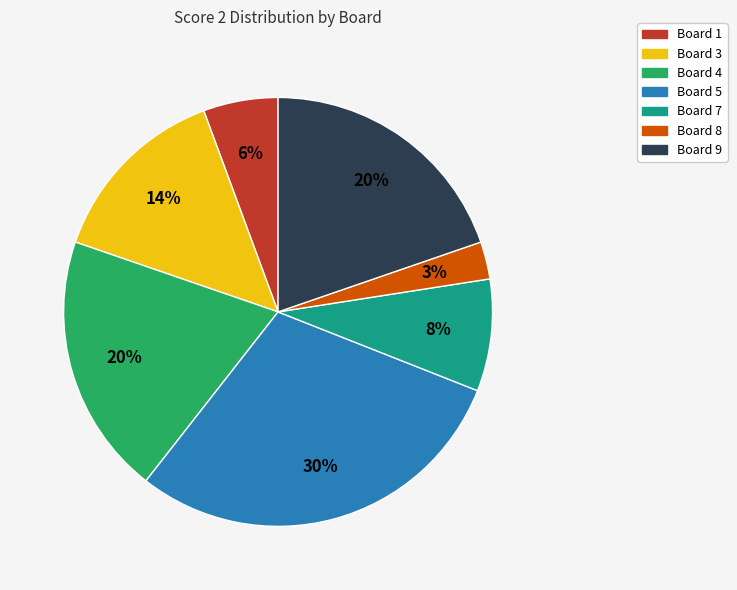

To the nearest percent, what is the difference between the largest and smallest slice percentages?

27%